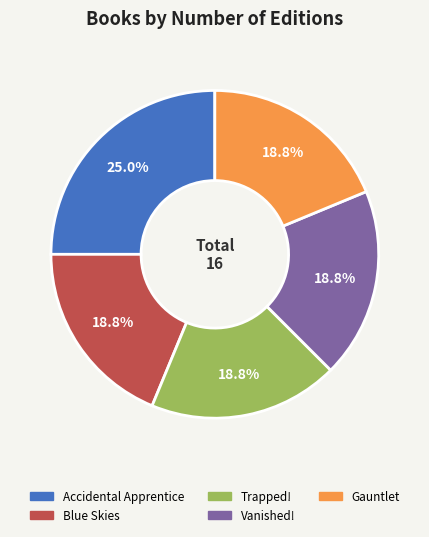

How many slices are in this pie chart?

5